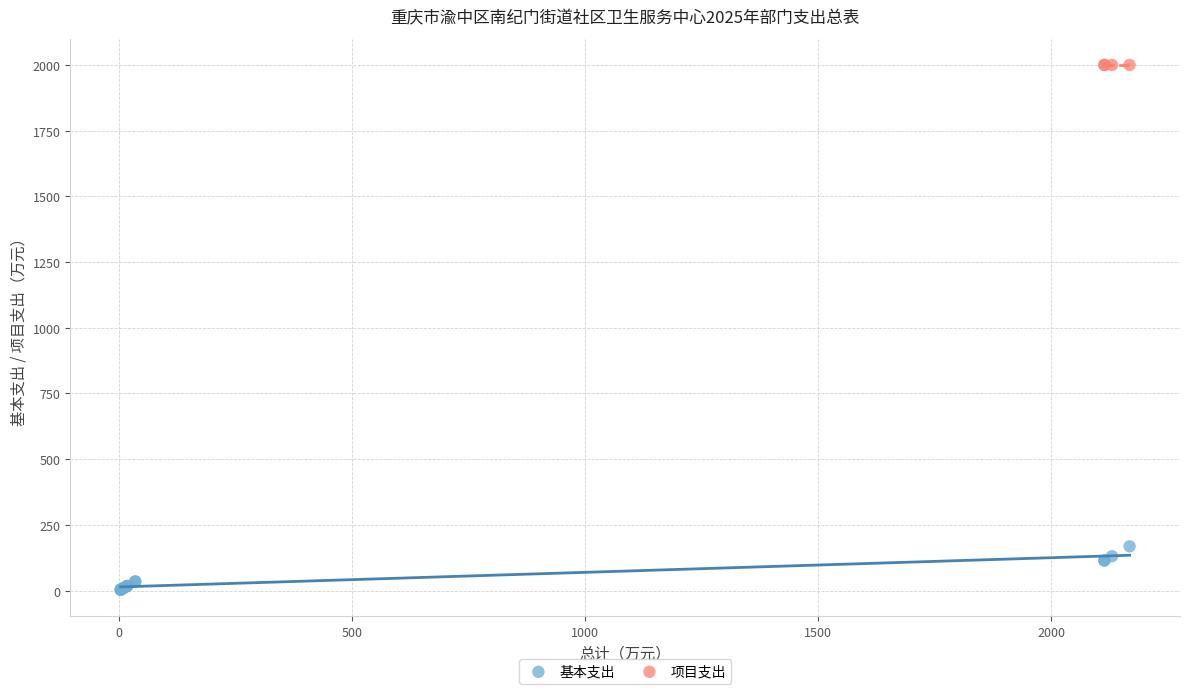

Which series contains the highest Y value?

项目支出